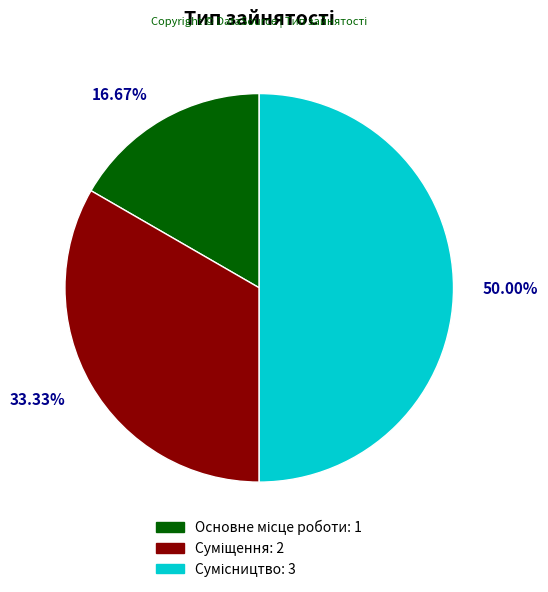

How many slices are in this pie chart?

3